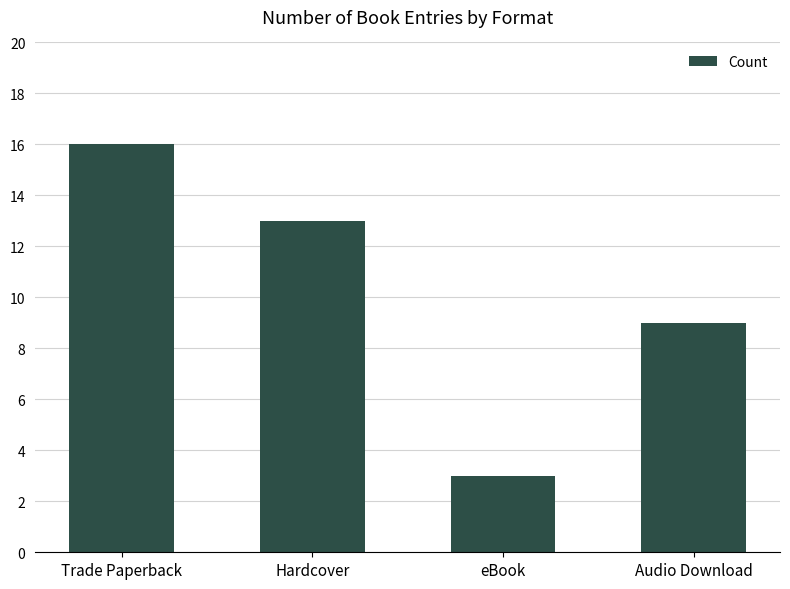

What is the value of the 1st bar from the left?

16